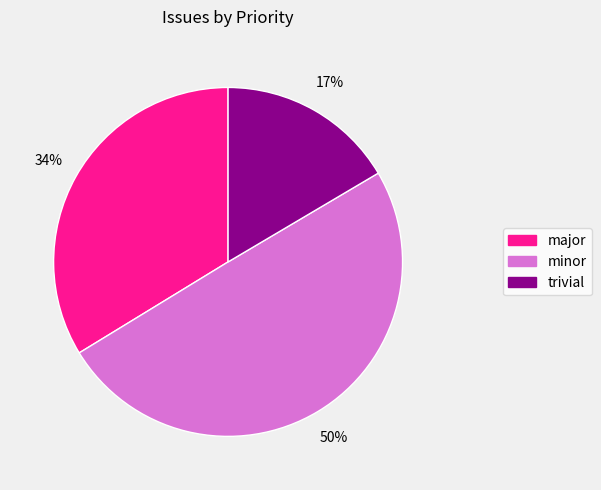

To the nearest percent, what is the difference between the largest and smallest slice percentages?

33%